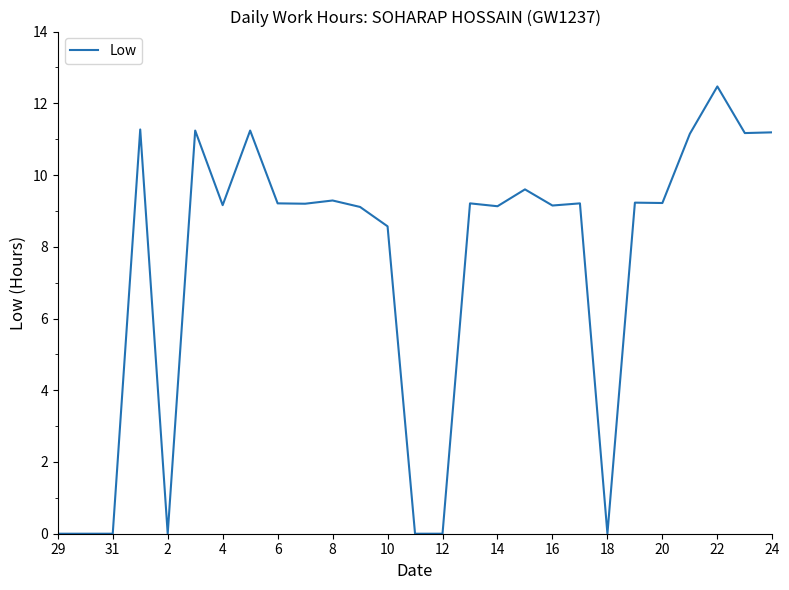

What is the difference between the maximum and minimum values?

12.5